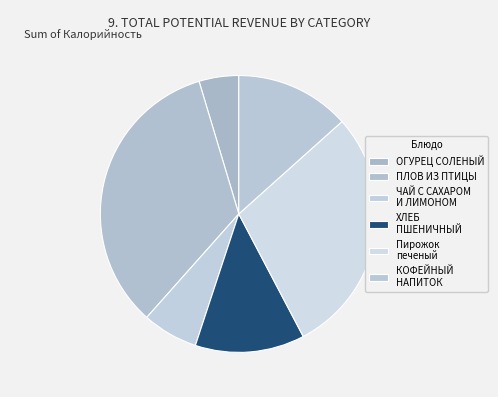

How many slices are in this pie chart?

6